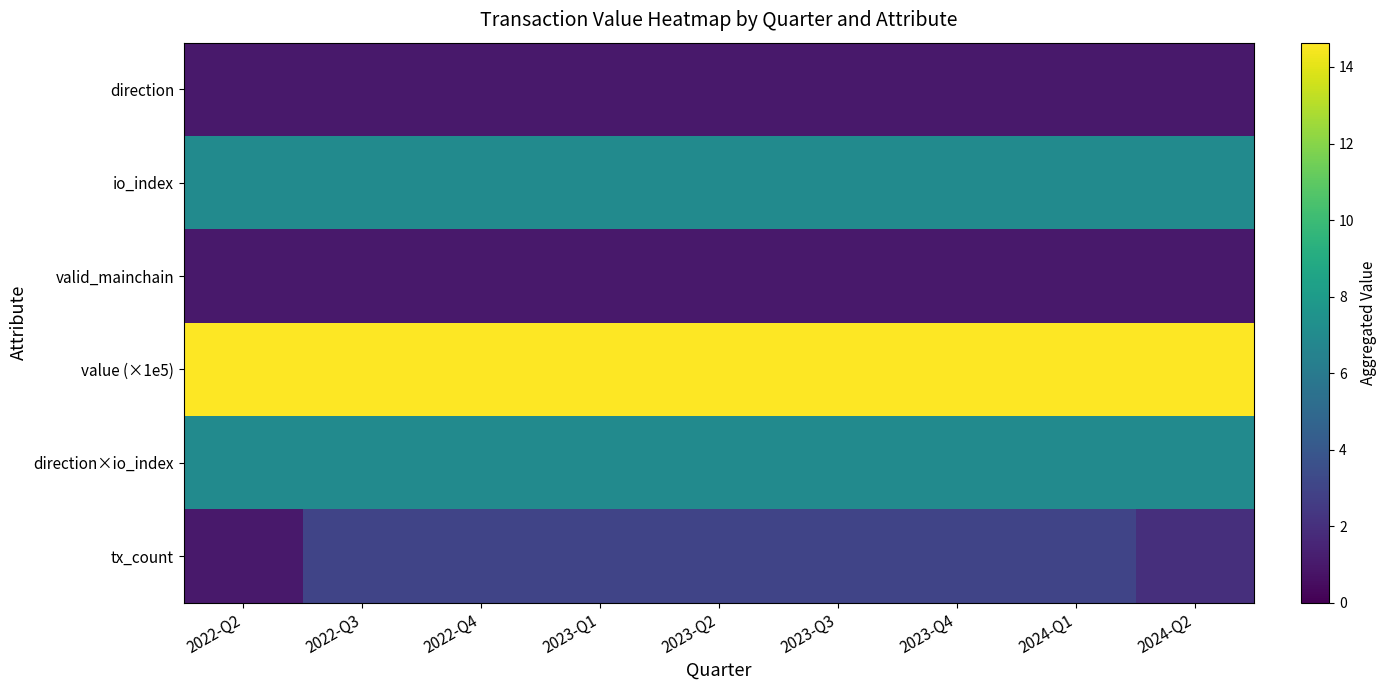

Which has a higher value, 2023-Q1 or 2024-Q1?

2023-Q1